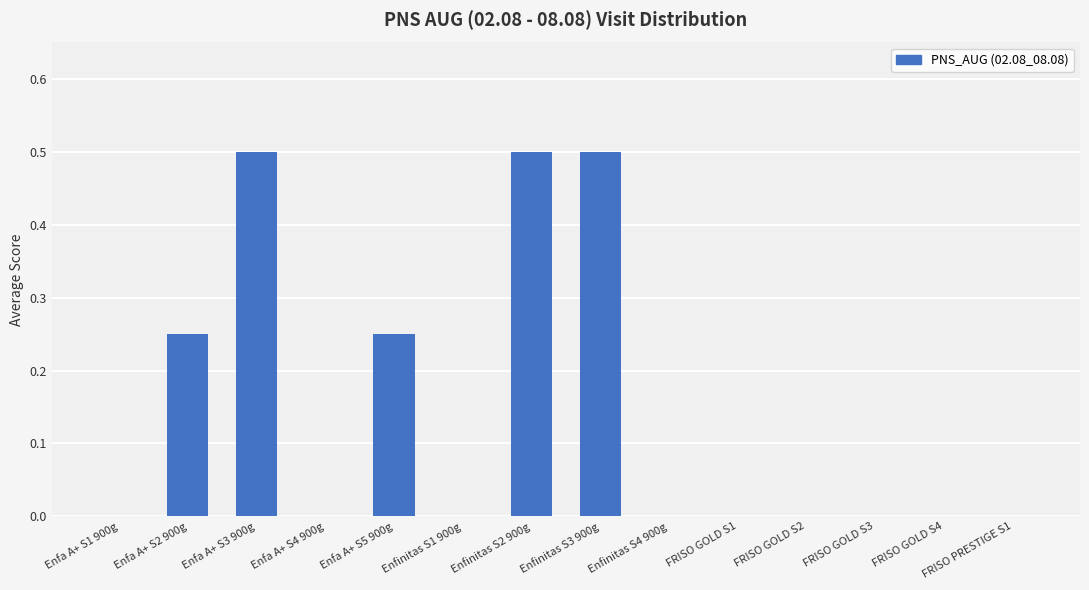

What is the sum of all values?

2.0